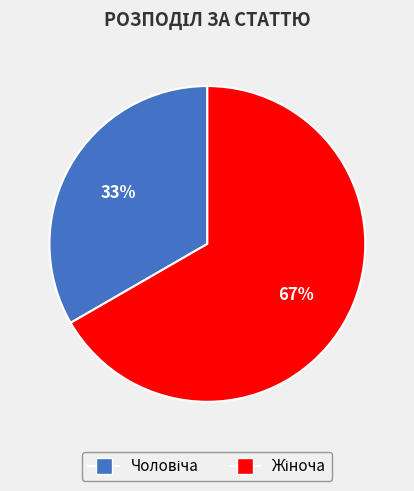

Is there a majority slice in this chart?

Yes